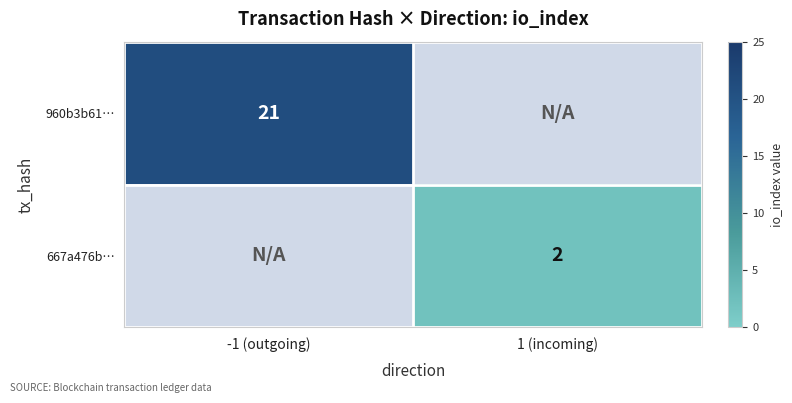

The 667a476b… series shows 3 at 1 (incoming). True or false?

False